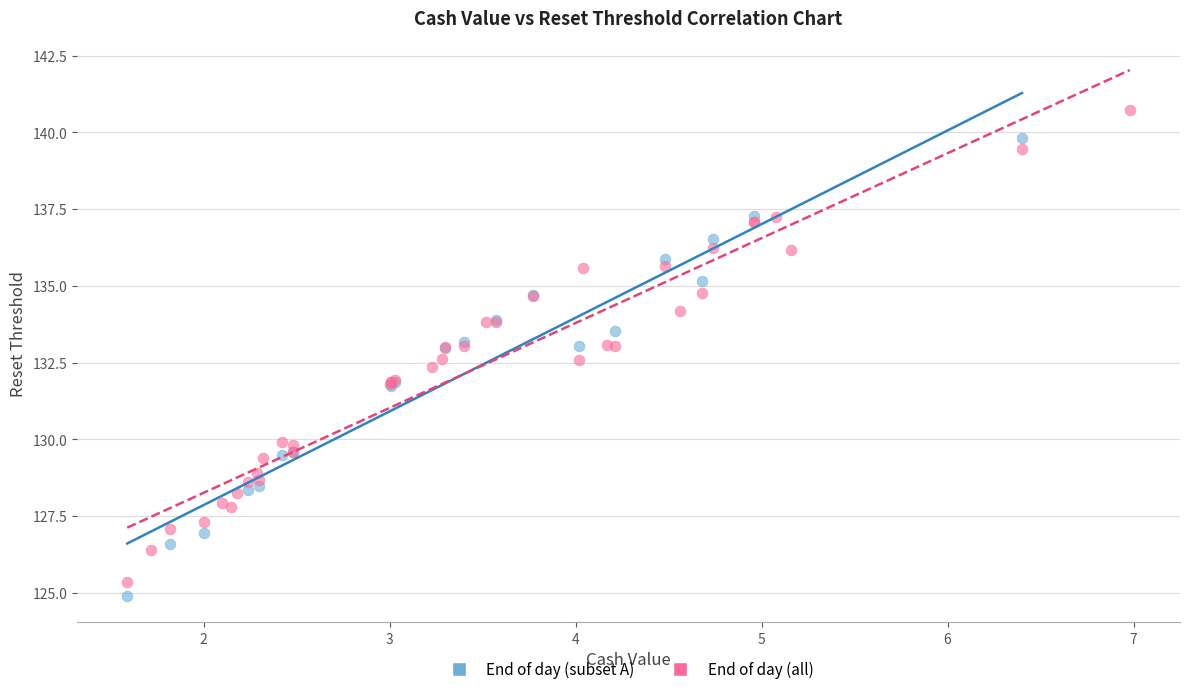

Which series reaches the maximum Y coordinate?

End of day (all)